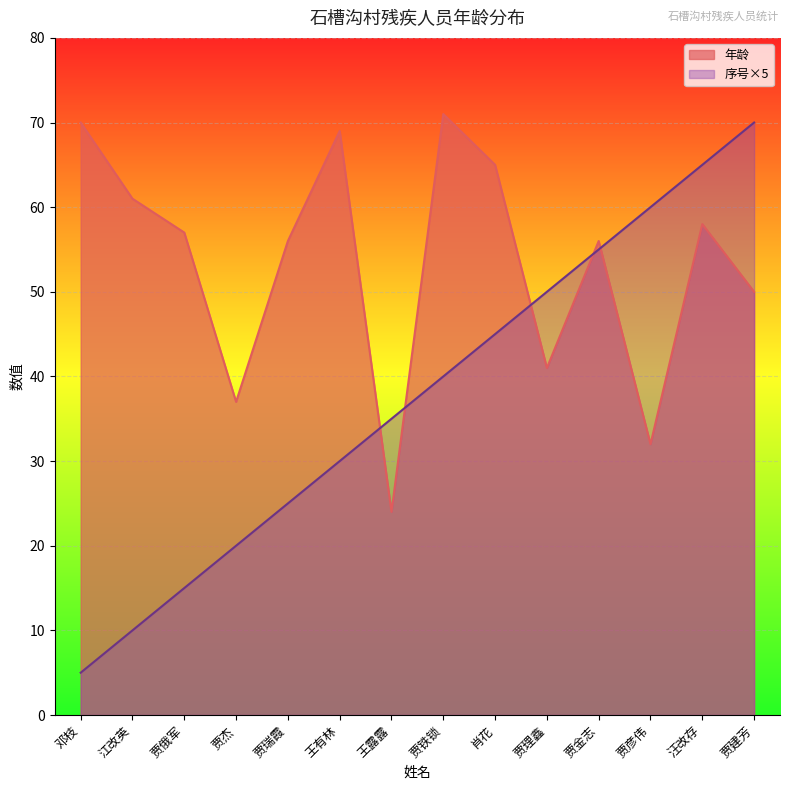

Reading left to right, transcribe all the data shown in this chart.

年龄: 邓枝=70	江改英=61	贾俄军=57	贾杰=37	贾瑞霞=56	王有林=69	王露露=24	贾铁锁=71	肖花=65	贾理鑫=41	贾金志=56	贾彦伟=32	汪改存=58	贾建芳=50
序号: 邓枝=5	江改英=10	贾俄军=15	贾杰=20	贾瑞霞=25	王有林=30	王露露=35	贾铁锁=40	肖花=45	贾理鑫=50	贾金志=55	贾彦伟=60	汪改存=65	贾建芳=70